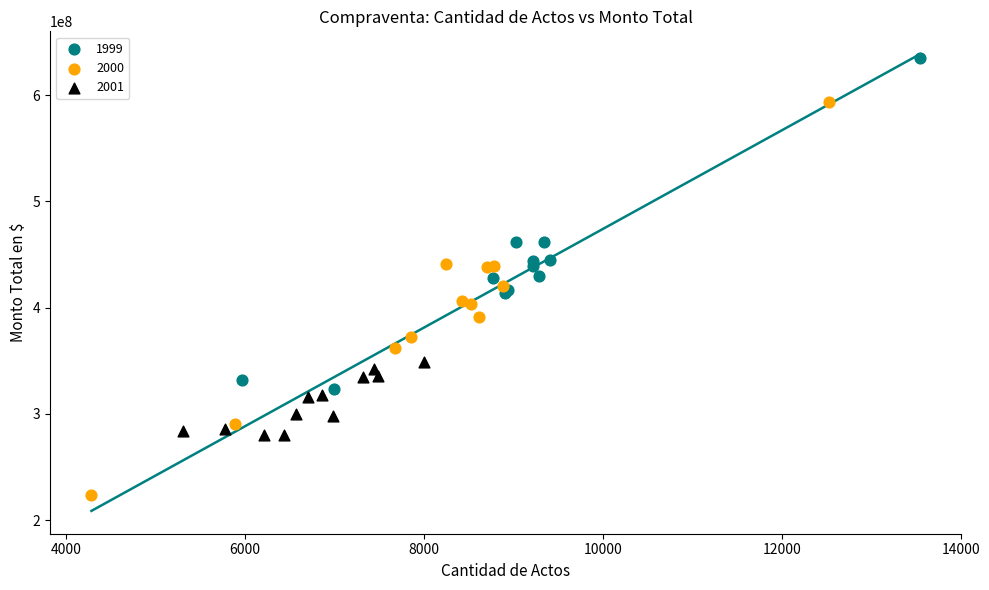

Which series reaches the maximum Y coordinate?

1999